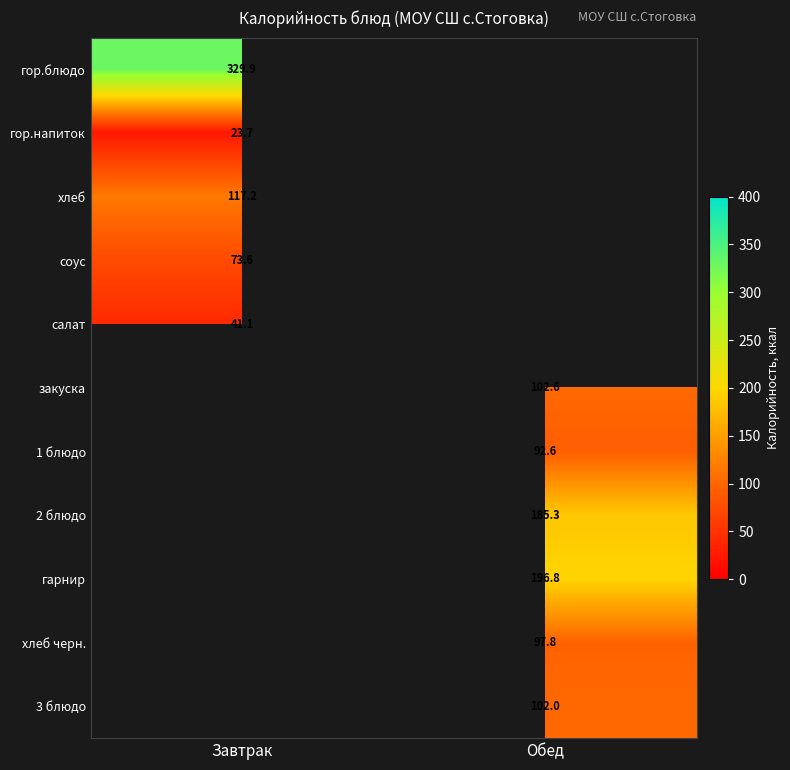

The соус series shows 112.1 at Завтрак. True or false?

False